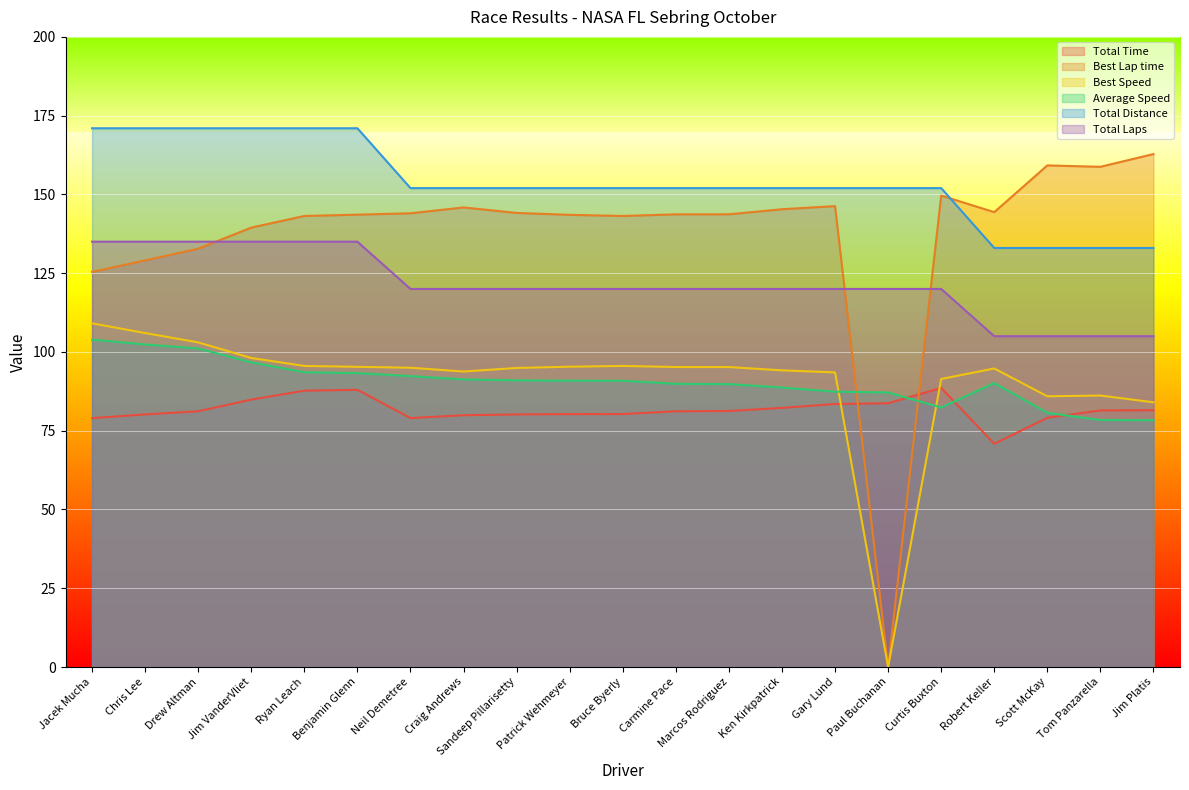

In Average Speed, how many points are lower than both neighbors (excluding endpoints)?

1